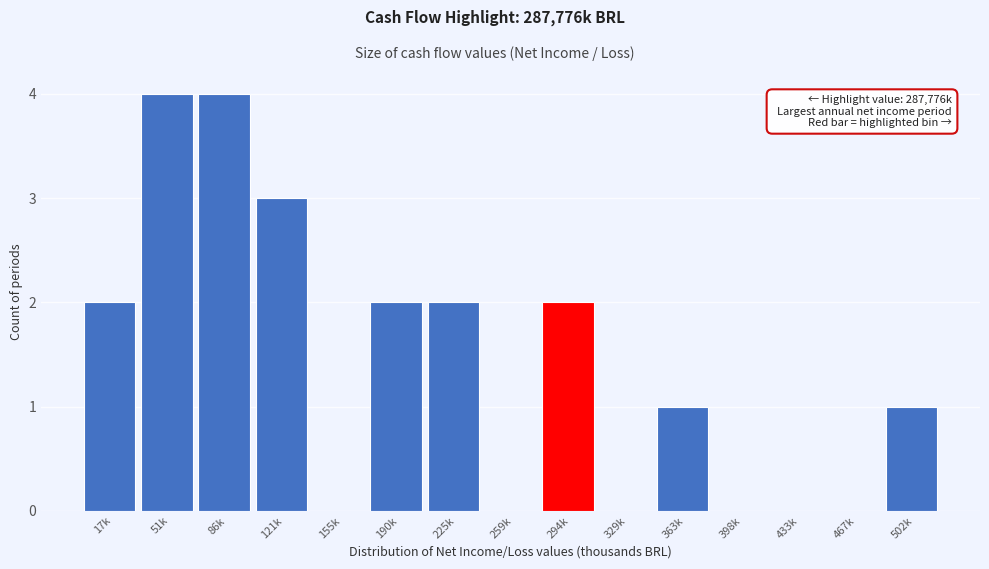

Reading left to right, transcribe all the data shown in this chart.

17k=2	51k=4	86k=4	121k=3	155k=0	190k=2	225k=2	259k=0	294k=2	329k=0	363k=1	398k=0	433k=0	467k=0	502k=1